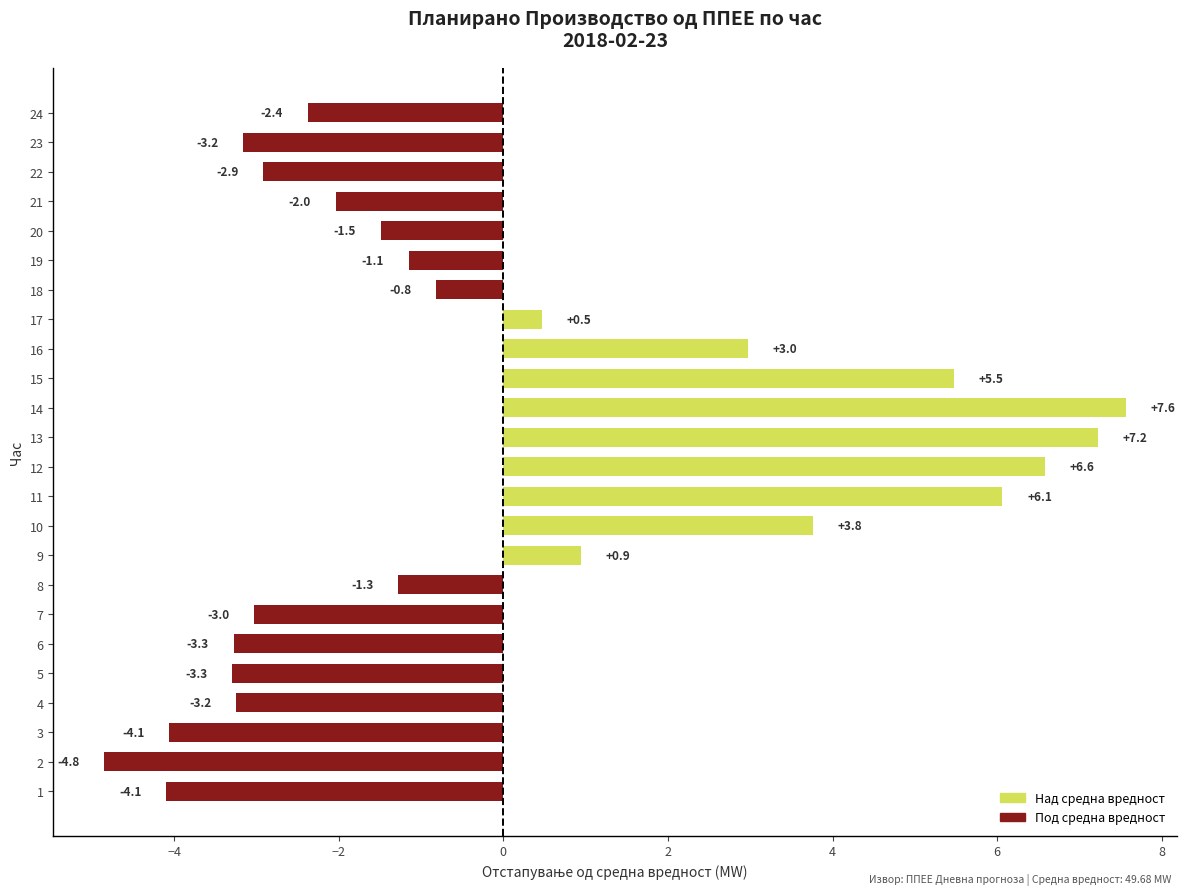

What is the sum of the values at 14 and 8?

6.3